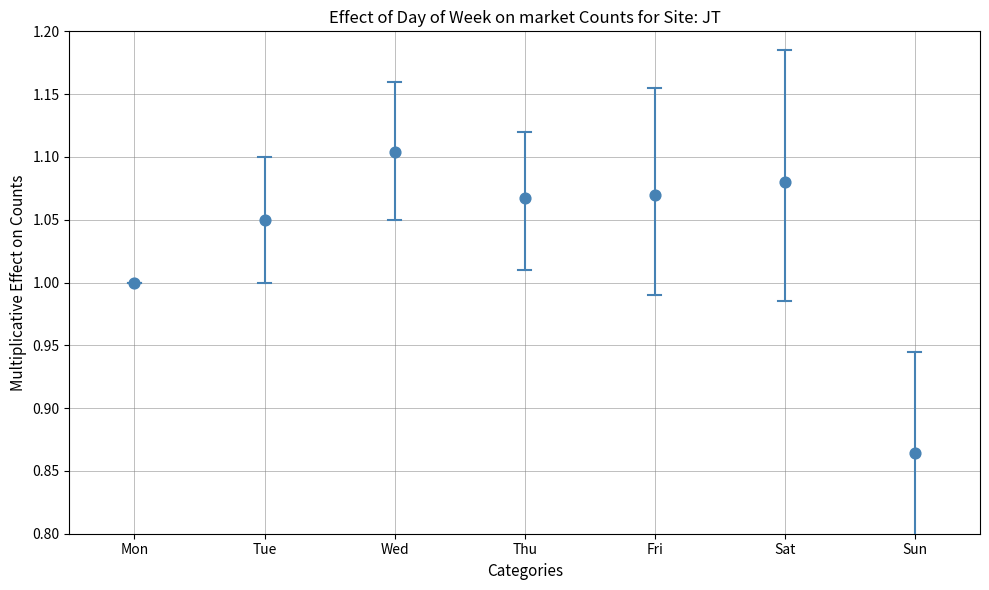

What is the average Y value?

1.0